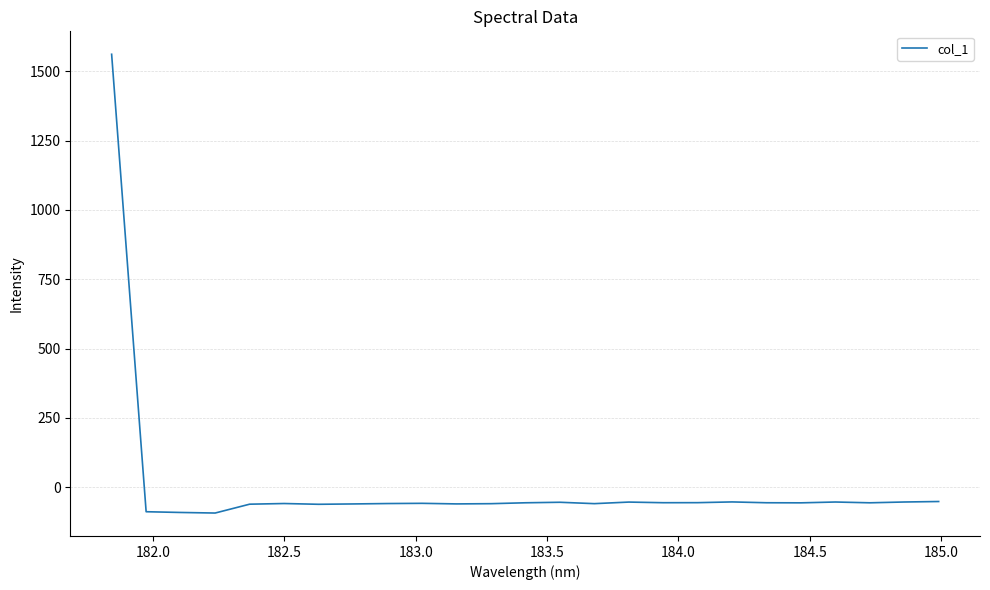

What is the smallest value displayed?

-93.4